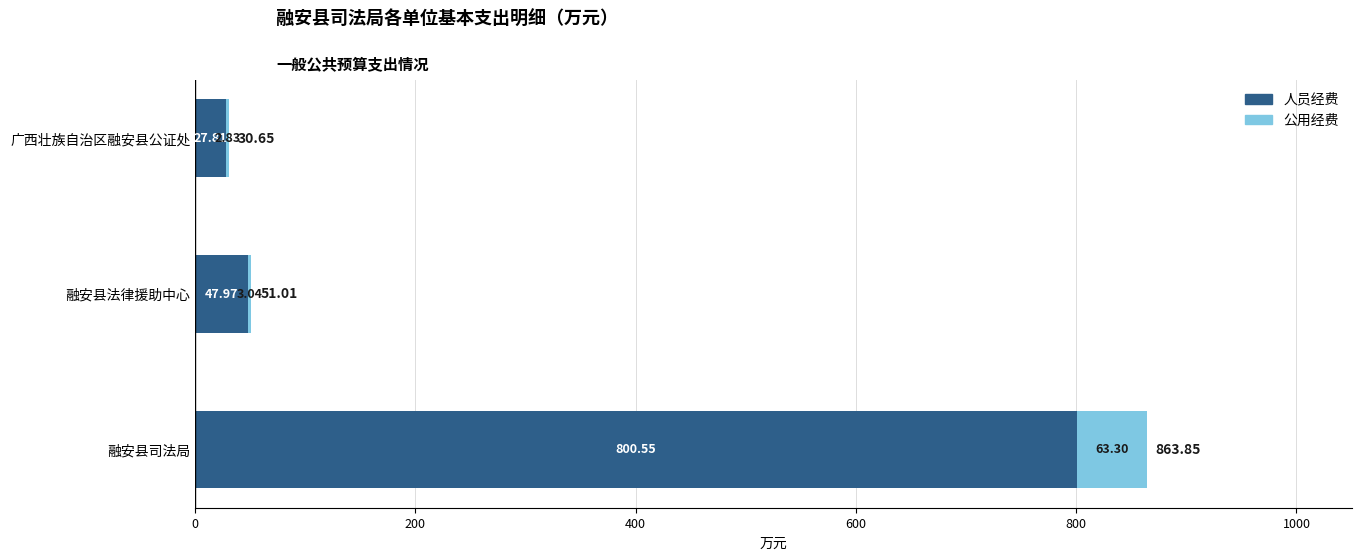

What is the total value across all series at 融安县法律援助中心?

51.0